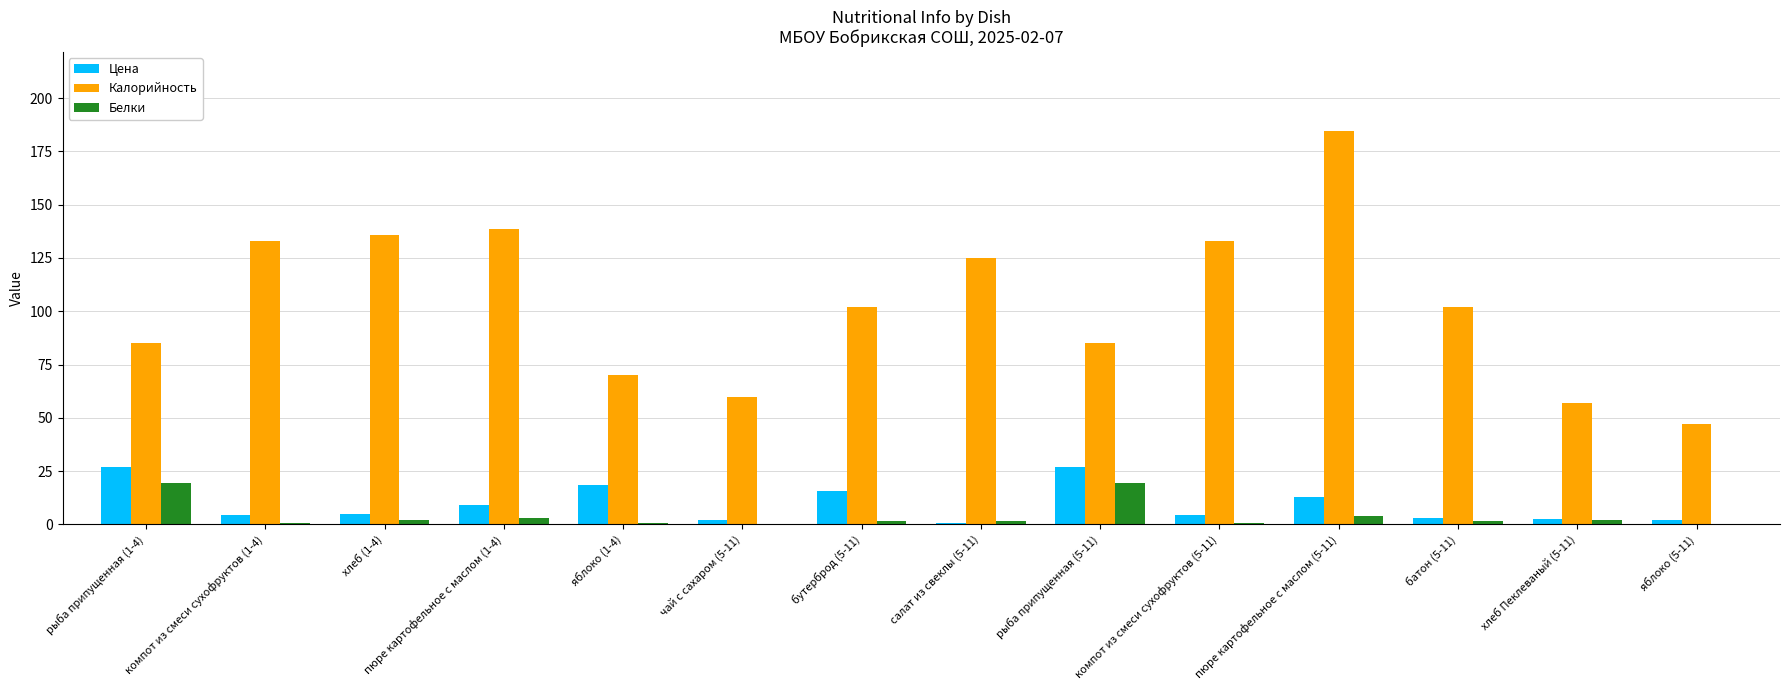

What is the total value across all series at пюре картофельное с маслом (1-4)?

150.7